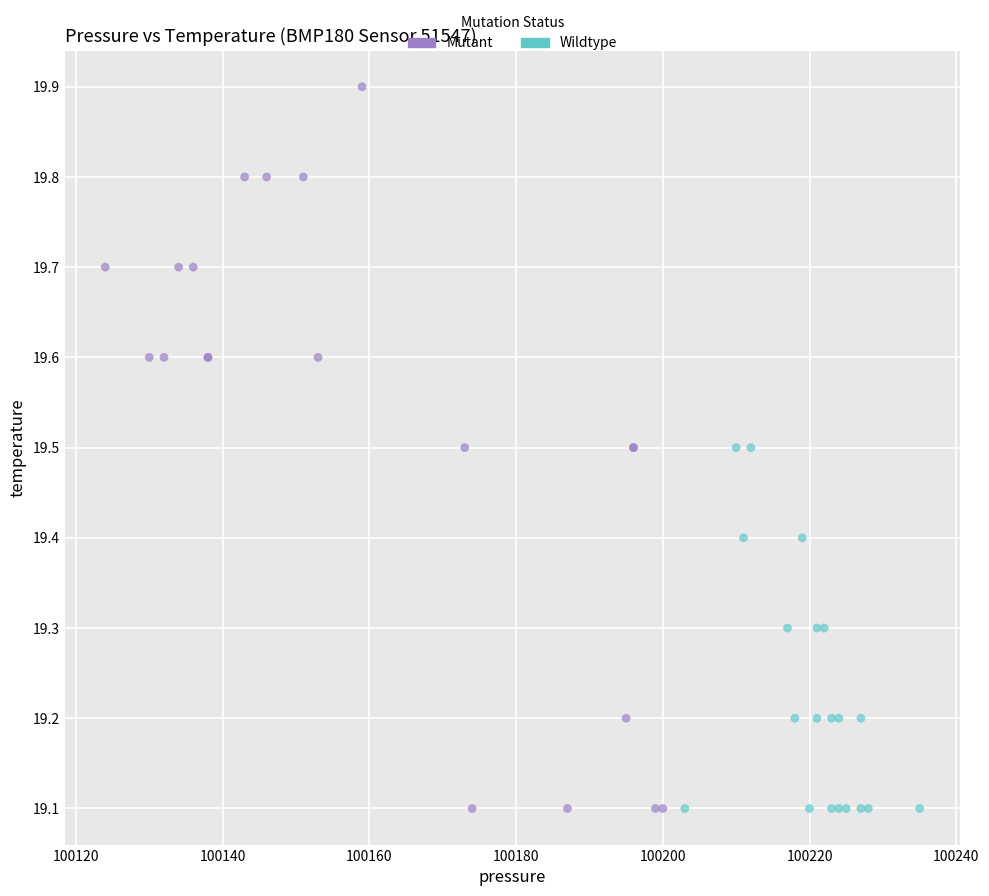

What are all the series names shown in the legend?

Mutant, Wildtype